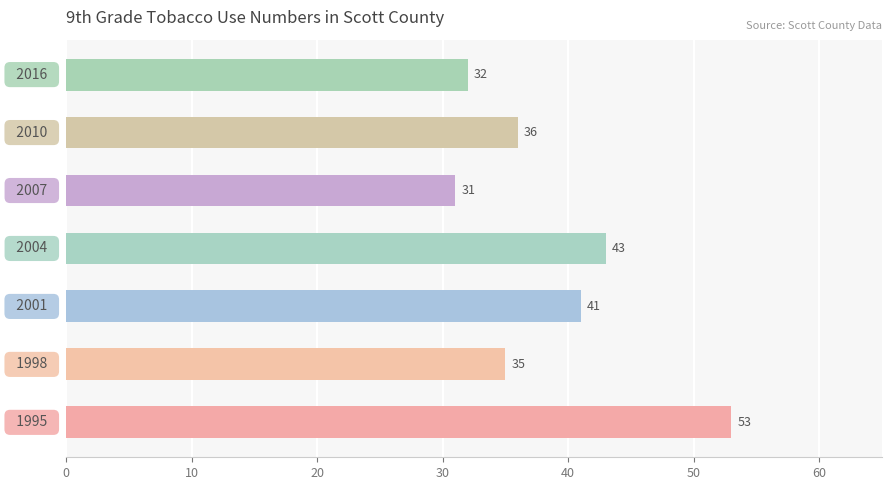

What is the difference between the second highest and minimum values?

12